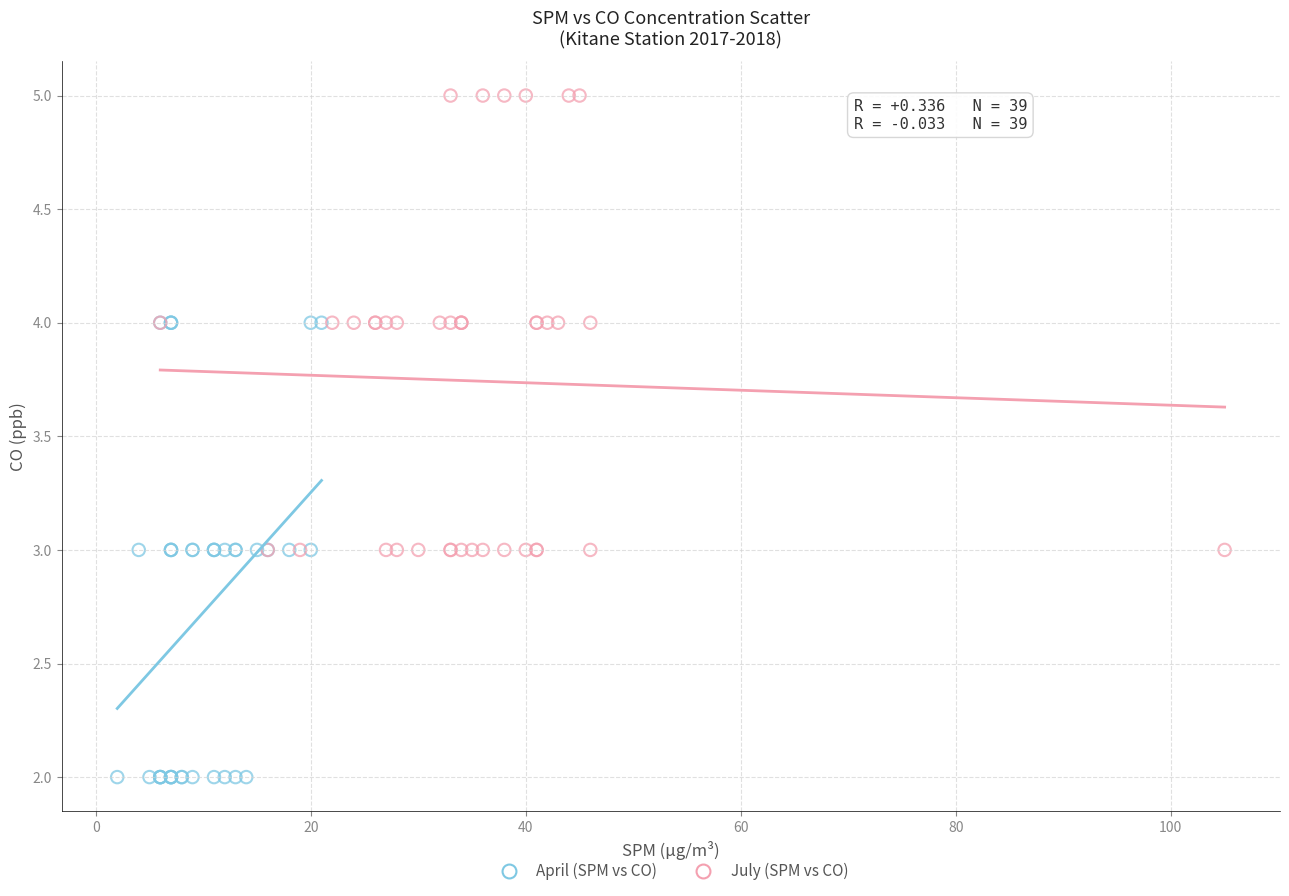

Which series reaches the minimum Y coordinate?

April (SPM vs CO)